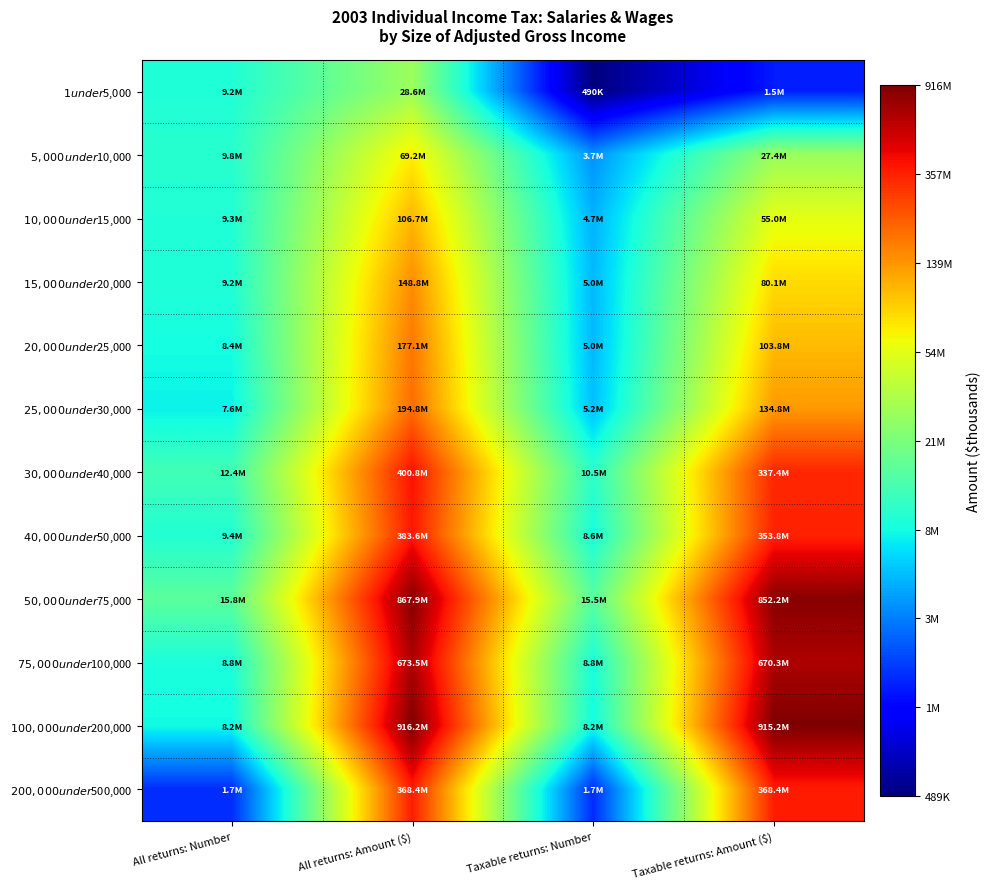

Reading left to right, transcribe all the data shown in this chart.

$1 under $5,000: All returns: Number=16.0	All returns: Amount ($)=17.2	Taxable returns: Number=13.1	Taxable returns: Amount ($)=14.3
$5,000 under $10,000: All returns: Number=16.1	All returns: Amount ($)=18.1	Taxable returns: Number=15.1	Taxable returns: Amount ($)=17.1
$10,000 under $15,000: All returns: Number=16.0	All returns: Amount ($)=18.5	Taxable returns: Number=15.4	Taxable returns: Amount ($)=17.8
$15,000 under $20,000: All returns: Number=16.0	All returns: Amount ($)=18.8	Taxable returns: Number=15.4	Taxable returns: Amount ($)=18.2
$20,000 under $25,000: All returns: Number=15.9	All returns: Amount ($)=19.0	Taxable returns: Number=15.4	Taxable returns: Amount ($)=18.5
$25,000 under $30,000: All returns: Number=15.8	All returns: Amount ($)=19.1	Taxable returns: Number=15.5	Taxable returns: Amount ($)=18.7
$30,000 under $40,000: All returns: Number=16.3	All returns: Amount ($)=19.8	Taxable returns: Number=16.2	Taxable returns: Amount ($)=19.6
$40,000 under $50,000: All returns: Number=16.1	All returns: Amount ($)=19.8	Taxable returns: Number=16.0	Taxable returns: Amount ($)=19.7
$50,000 under $75,000: All returns: Number=16.6	All returns: Amount ($)=20.6	Taxable returns: Number=16.6	Taxable returns: Amount ($)=20.6
$75,000 under $100,000: All returns: Number=16.0	All returns: Amount ($)=20.3	Taxable returns: Number=16.0	Taxable returns: Amount ($)=20.3
$100,000 under $200,000: All returns: Number=15.9	All returns: Amount ($)=20.6	Taxable returns: Number=15.9	Taxable returns: Amount ($)=20.6
$200,000 under $500,000: All returns: Number=14.4	All returns: Amount ($)=19.7	Taxable returns: Number=14.4	Taxable returns: Amount ($)=19.7